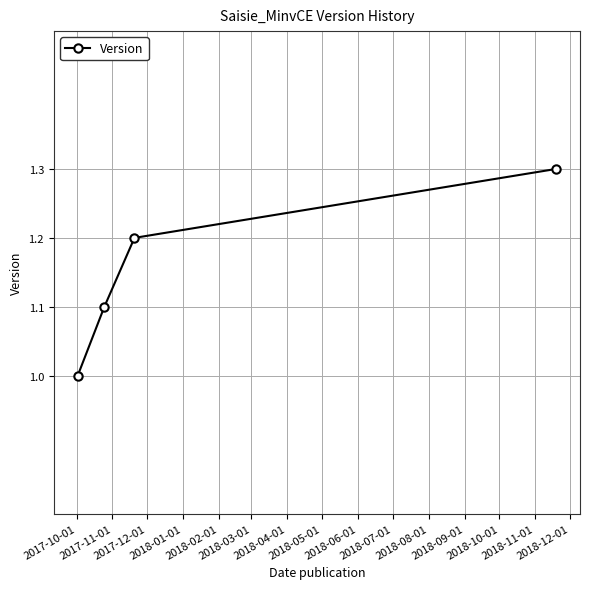

What is the sum of all values?

4.6